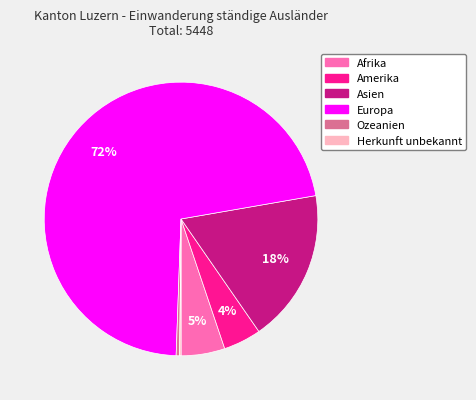

What is the largest slice in the pie chart?

Europa